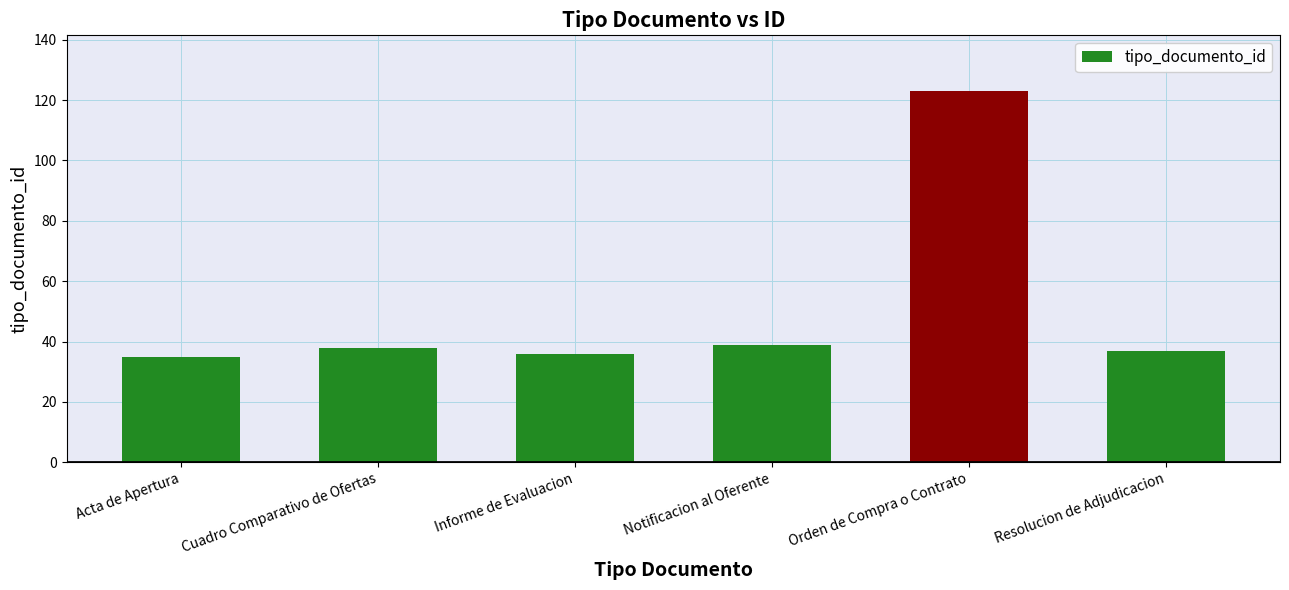

What is the label of the 4th bar from the right?

Informe de Evaluacion